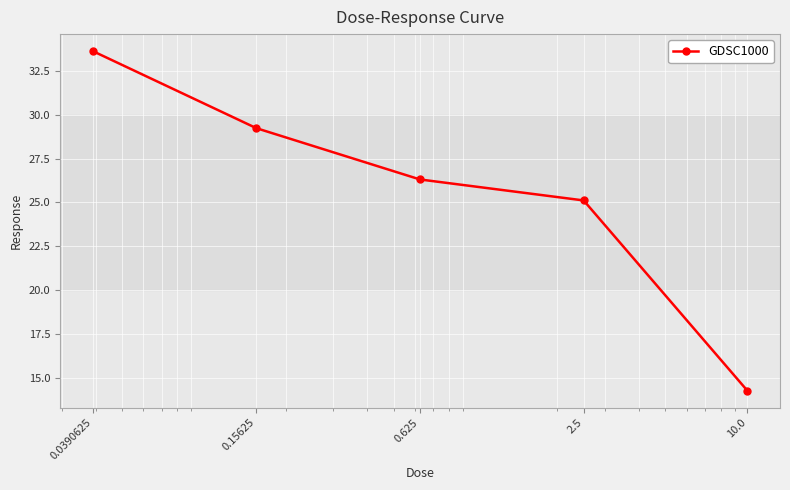

What is the minimum value shown in the chart?

14.3